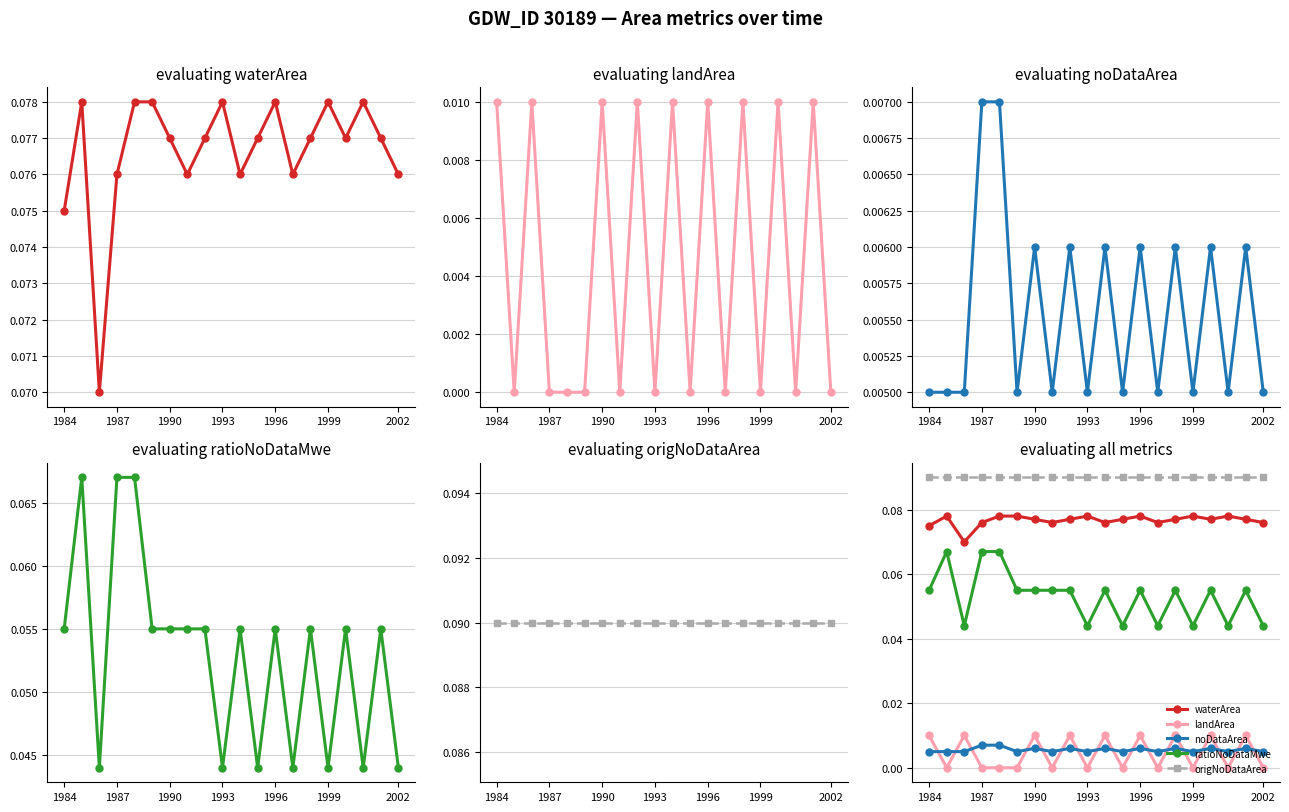

True or false: landArea and waterArea intersect in this chart.

False